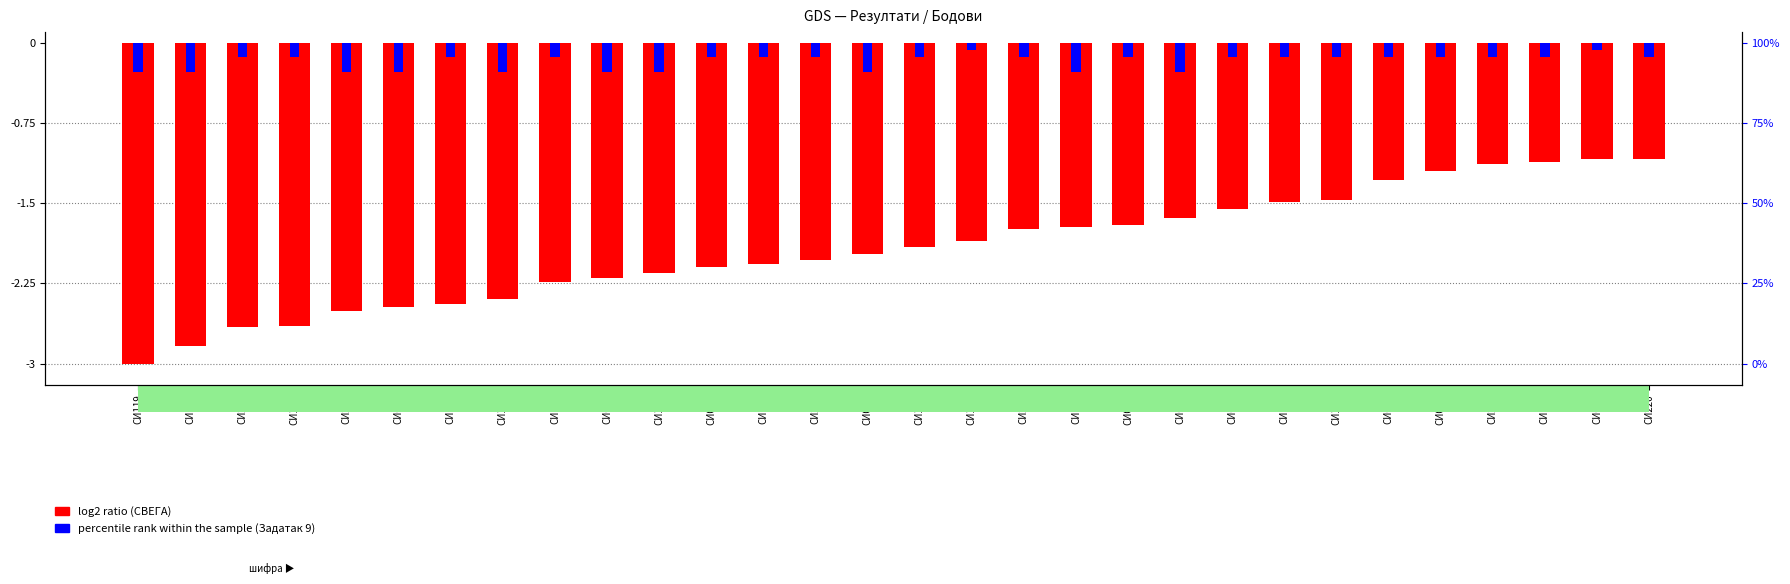

Which category has the highest value in the log2 ratio series?

СИ039